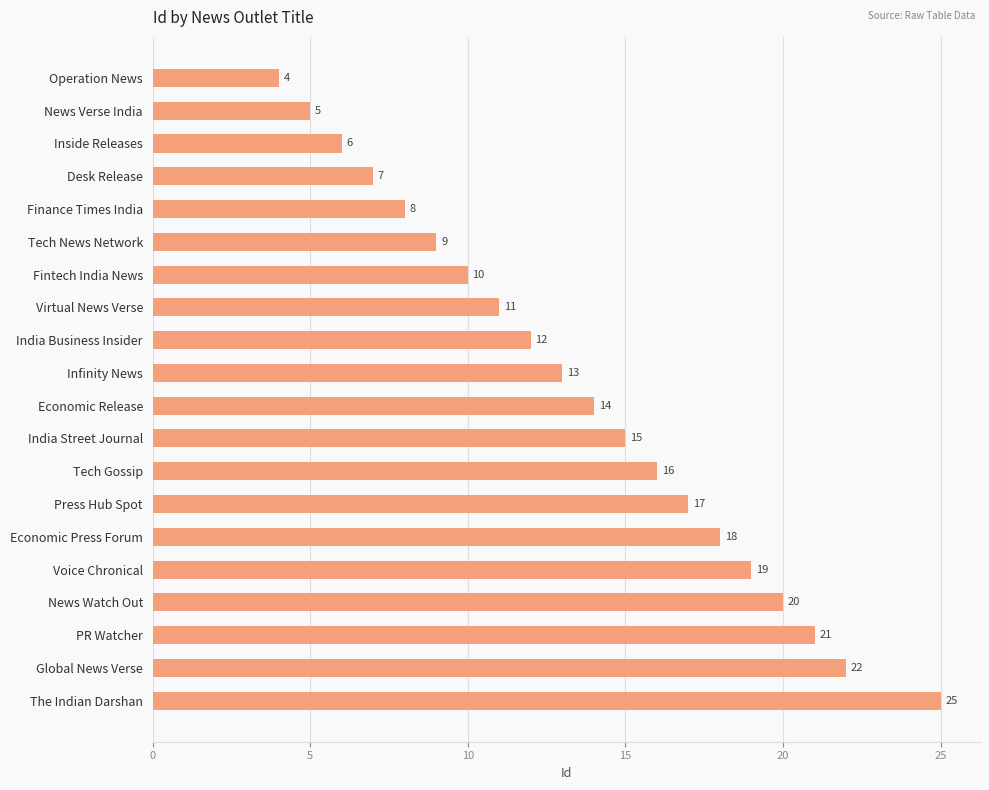

The chart shows a value of 7 at Economic Release. True or false?

False